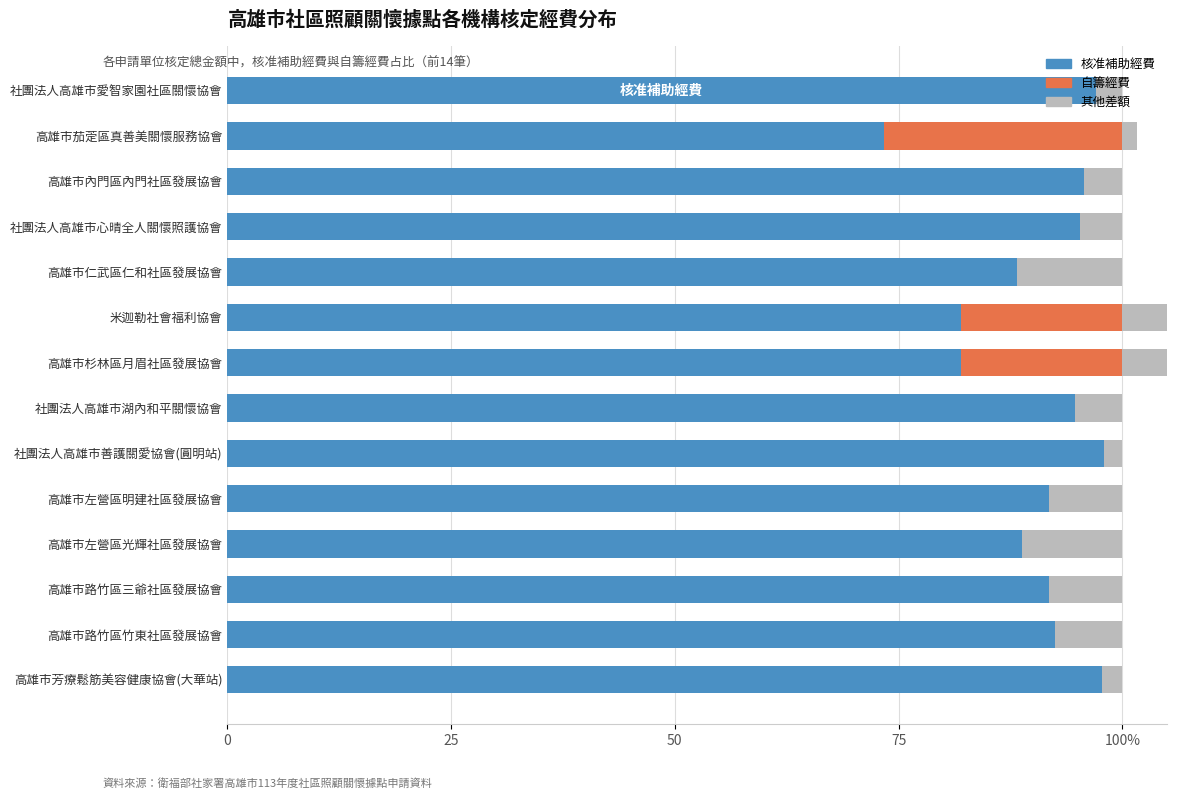

How many bars are there in total?

42